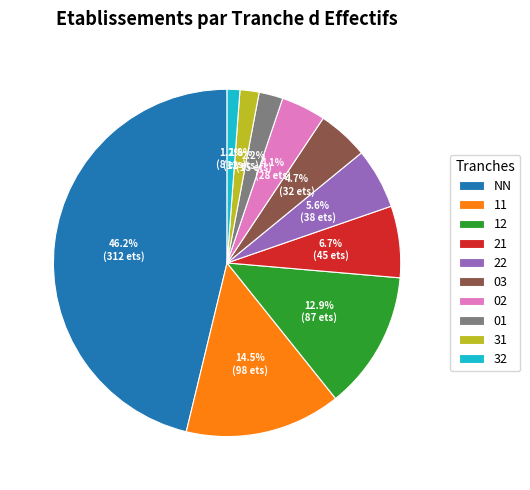

Count the number of slices in the pie.

10